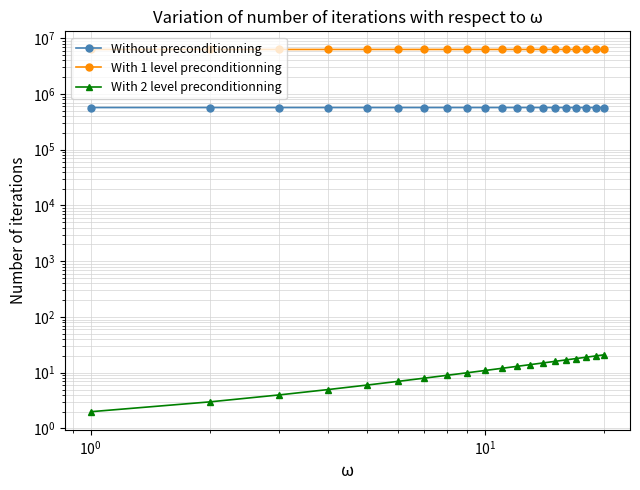

True or false: Without preconditionning and With 2 level preconditionning intersect in this chart.

False